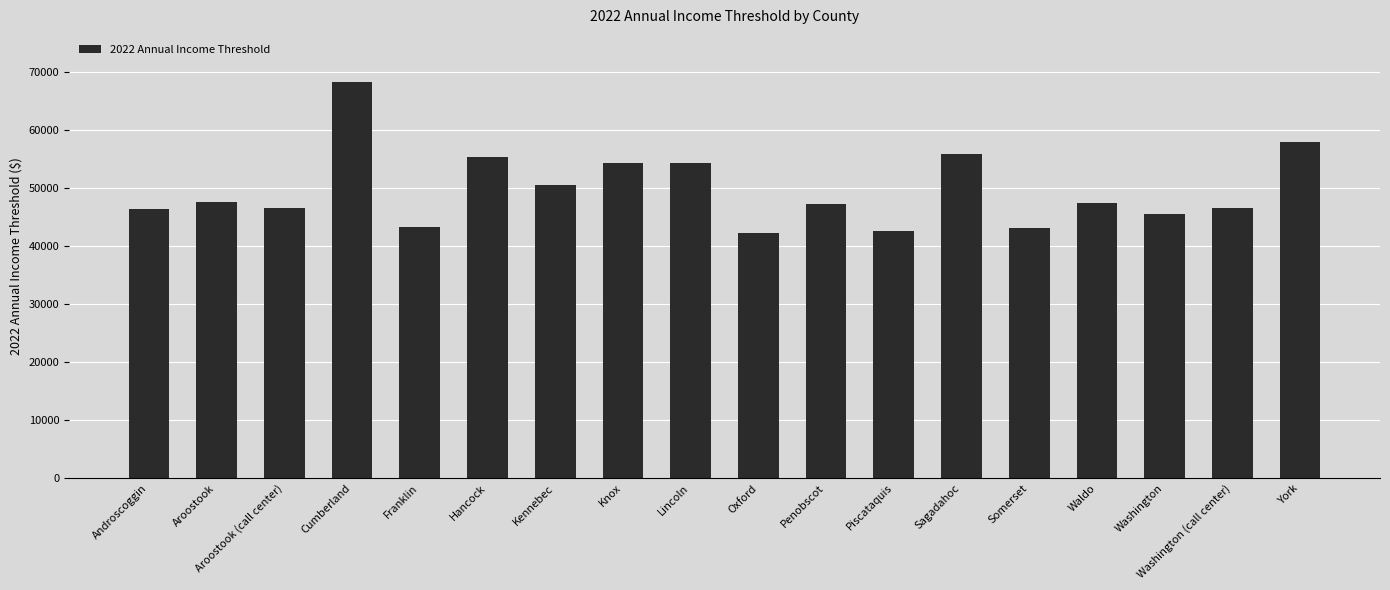

True or false: the data shows 47495 at Waldo.

True